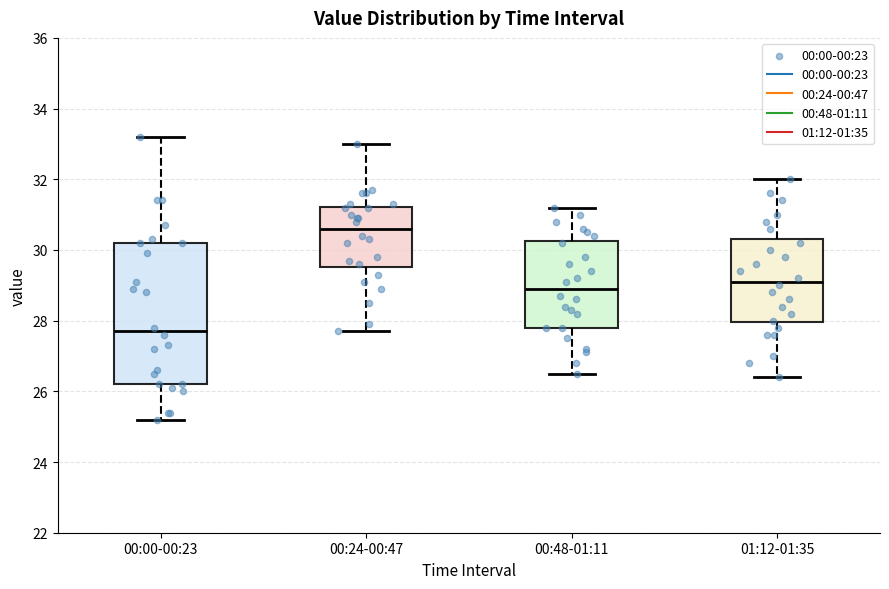

Reading left to right, read every box against the y-axis: the position of its median line, the range the box covers, and the ends of its whiskers. The values are not printed on the chart, so give them approximately, as read against the axis.

00:00-00:23: median 27.8, box 26.2 to 30.2, whiskers 25.2 to 33.2
00:24-00:47: median 30.6, box 29.6 to 31.2, whiskers 27.8 to 33.0
00:48-01:11: median 29.0, box 27.8 to 30.2, whiskers 26.6 to 31.2
01:12-01:35: median 29.2, box 28.0 to 30.4, whiskers 26.4 to 32.0